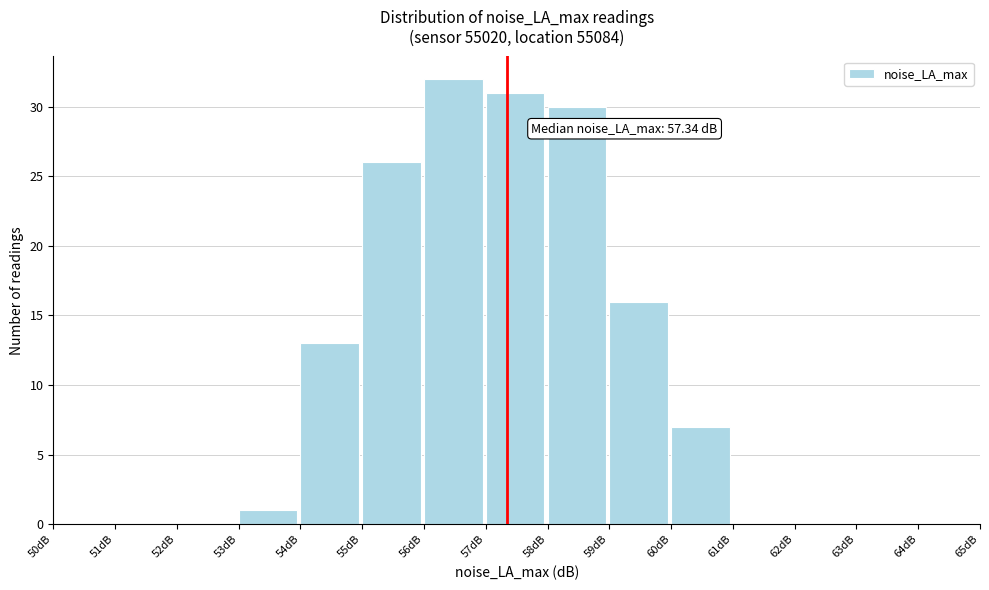

Which range on the x-axis has the tallest bar?

56 to 57